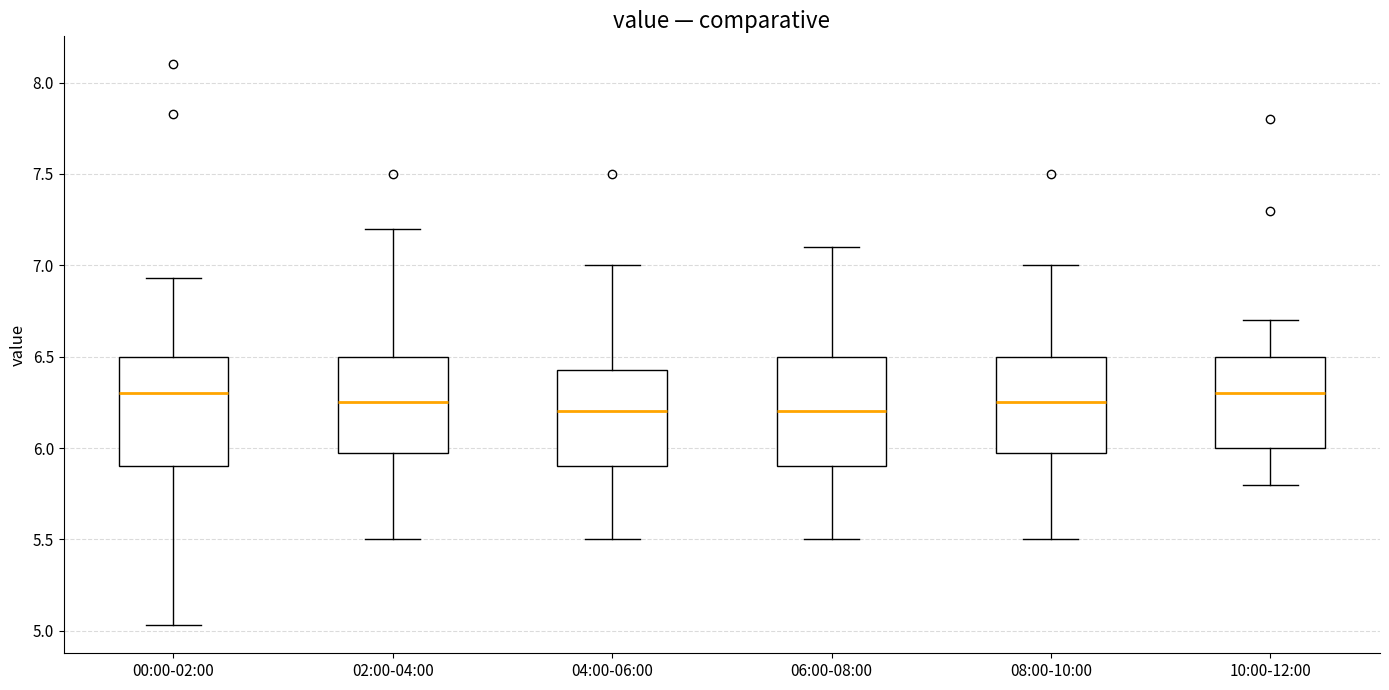

Where does the lower whisker of the box for 08:00-10:00 end on the y-axis? The values are not printed on the chart, so give them approximately, as read against the axis.

5.50